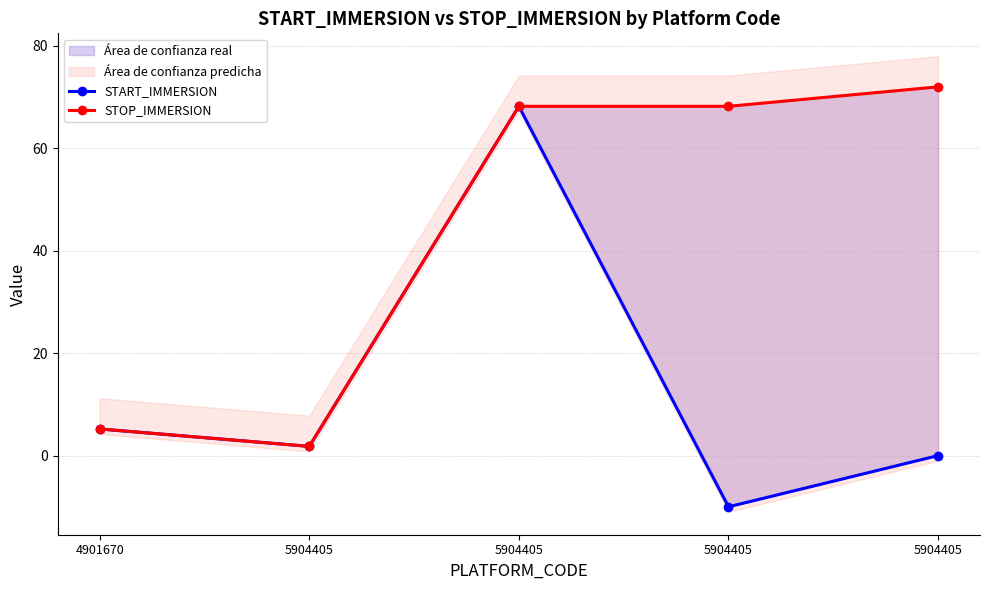

Rank the series at 4901670 from highest to lowest value.

START_IMMERSION, STOP_IMMERSION